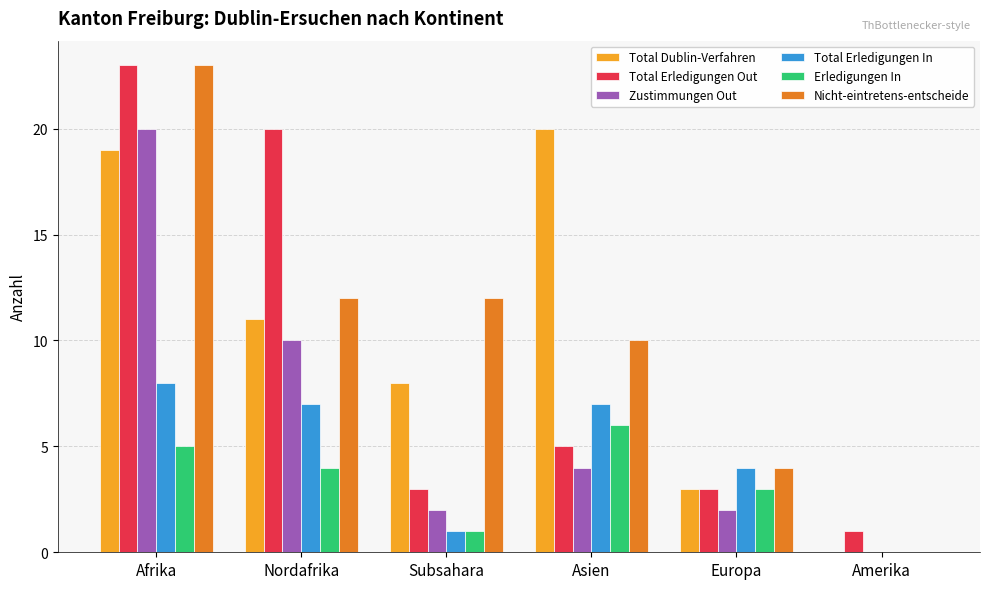

What is the total value across all series at Asien?

52